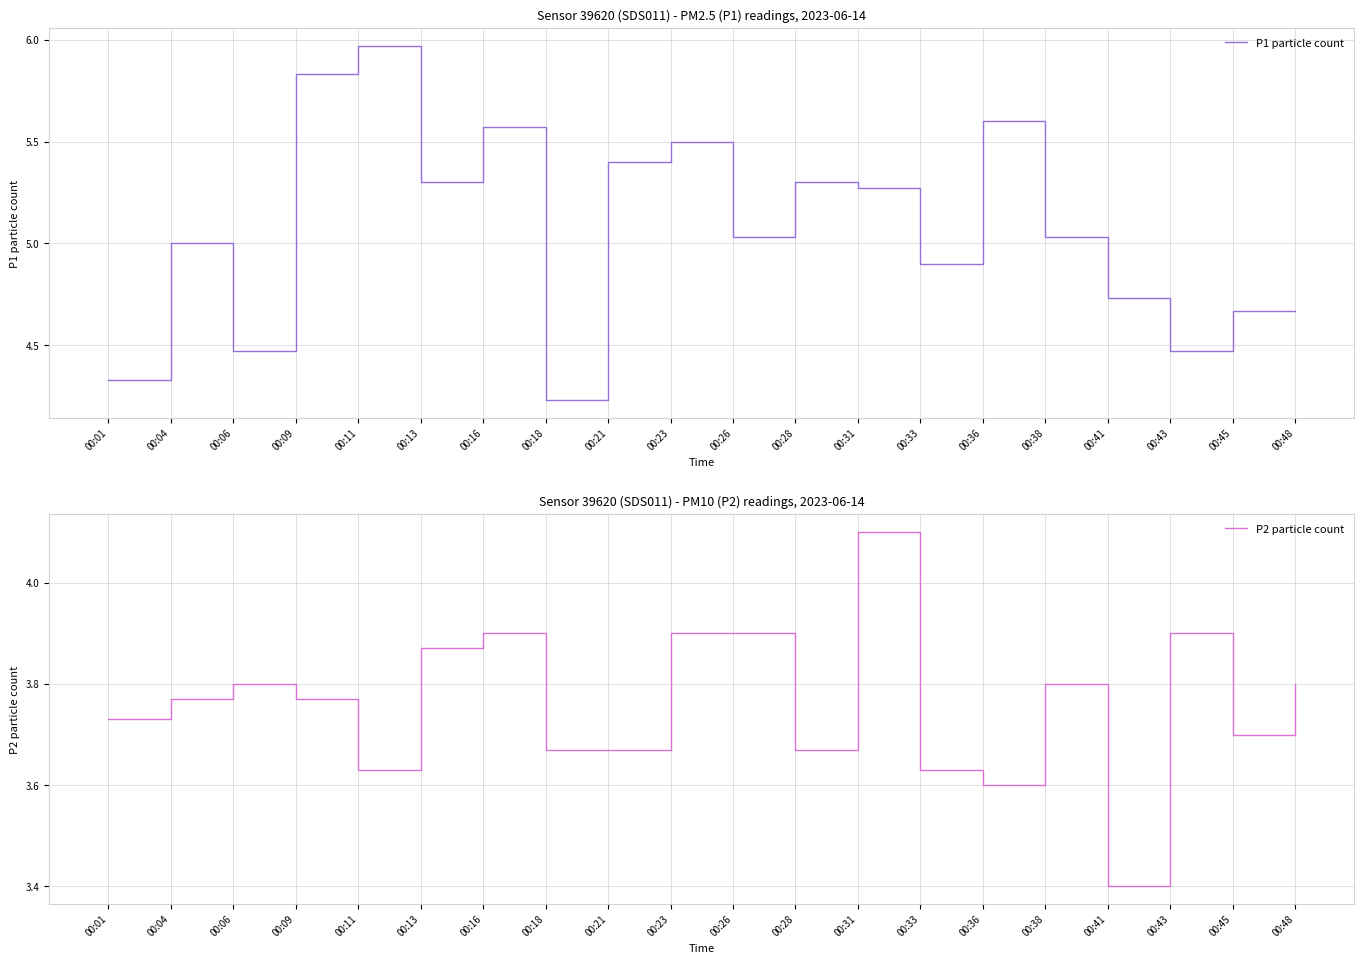

The value of P1 particle count at 00:26 is 6.7. True or false?

False